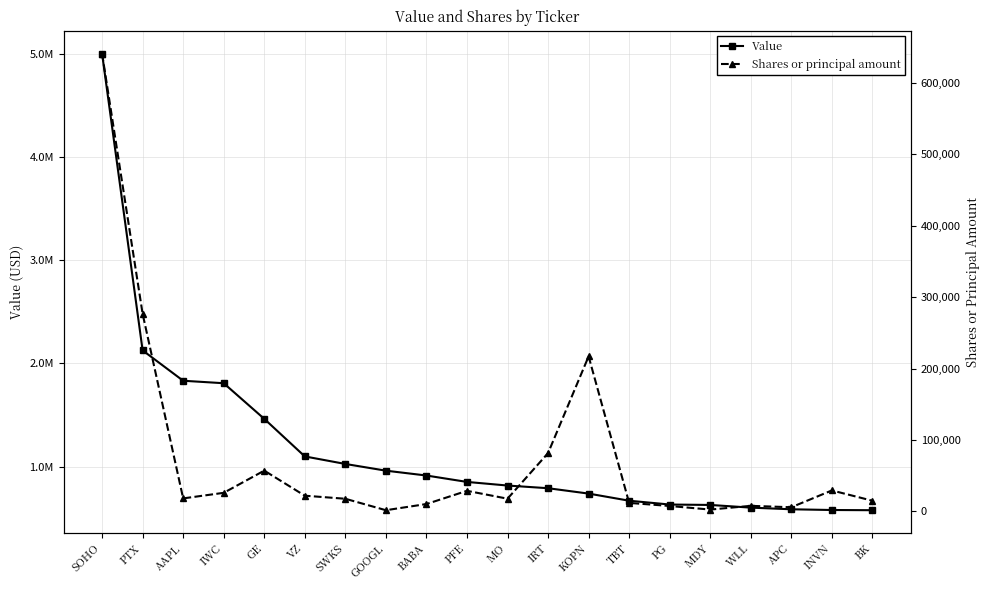

List the labels in order of Shares or principal amount value, largest first.

SOHO, PTX, KOPN, IRT, GE, INVN, PFE, IWC, VZ, AAPL, MO, SWKS, BK, TBT, BABA, WLL, PG, APC, MDY, GOOGL